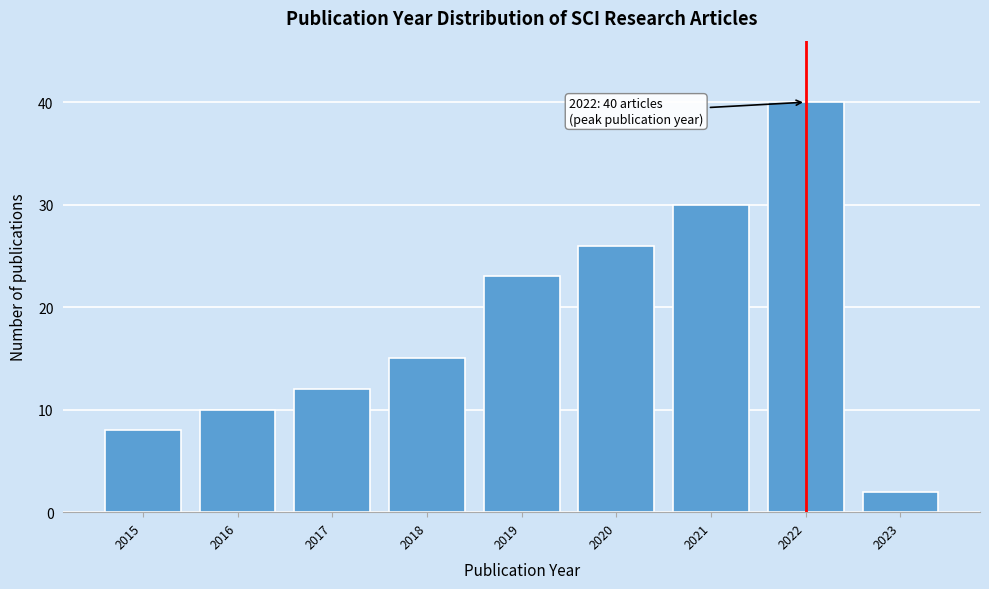

Reading left to right, extract all data points from this chart.

8	10	12	15	23	26	30	40	2